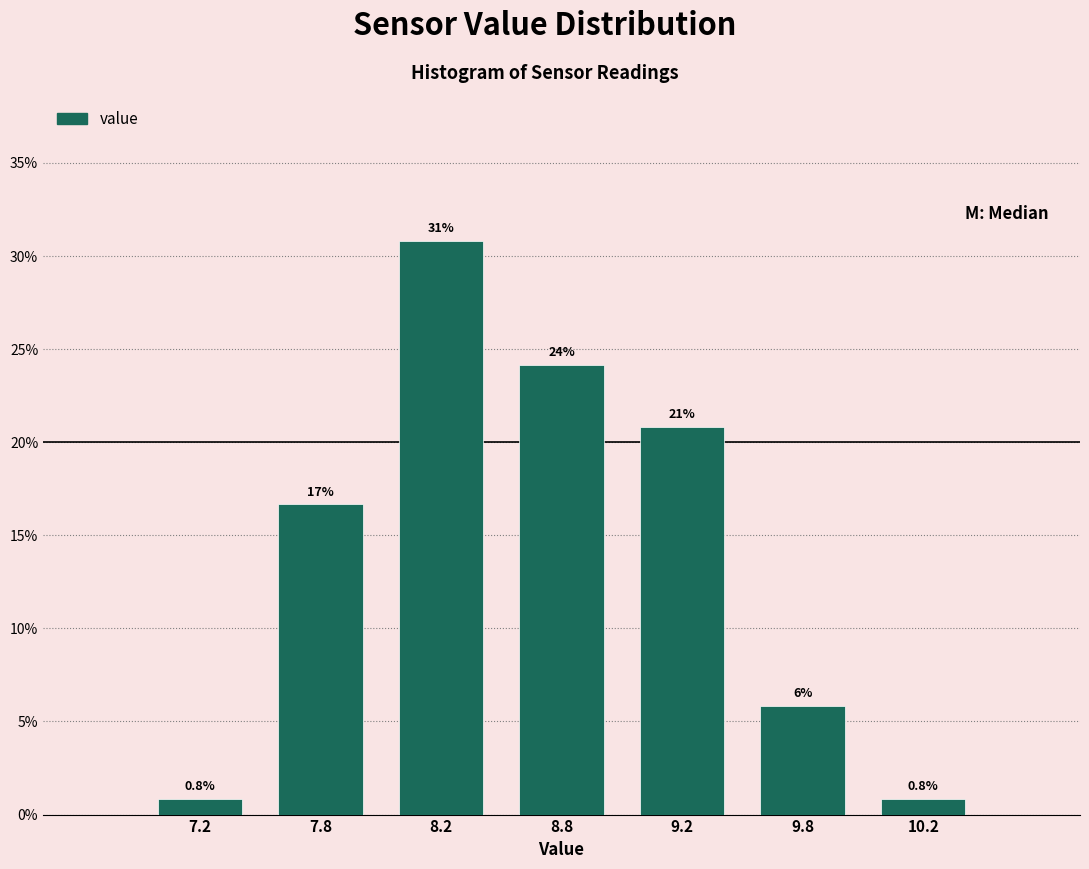

Are the bars horizontal?

No